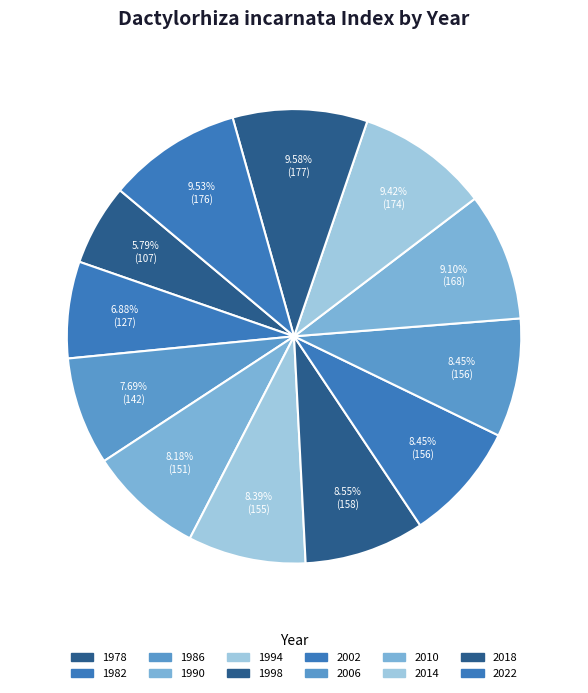

What percentage is the 2002 slice, to the nearest percent?

8%